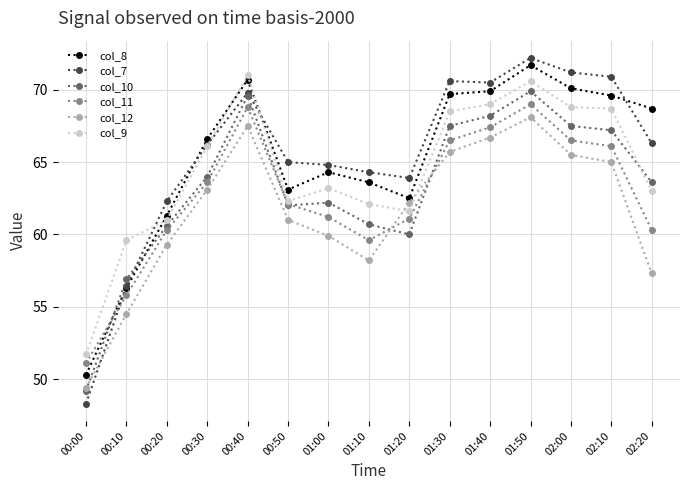

Does the chart display data point markers on the line(s)?

Yes